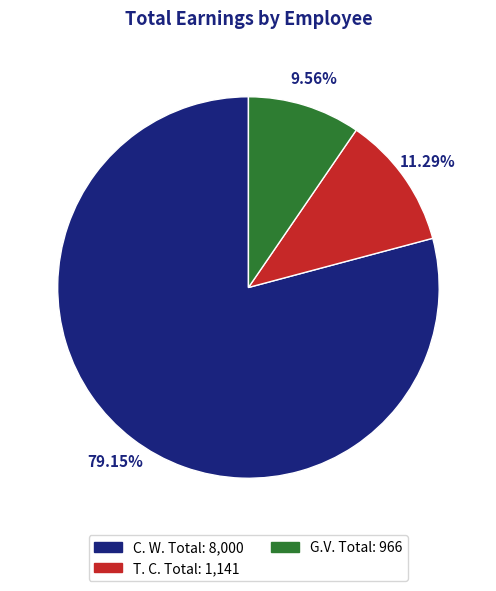

Is C. W. Total the majority of the pie?

Yes